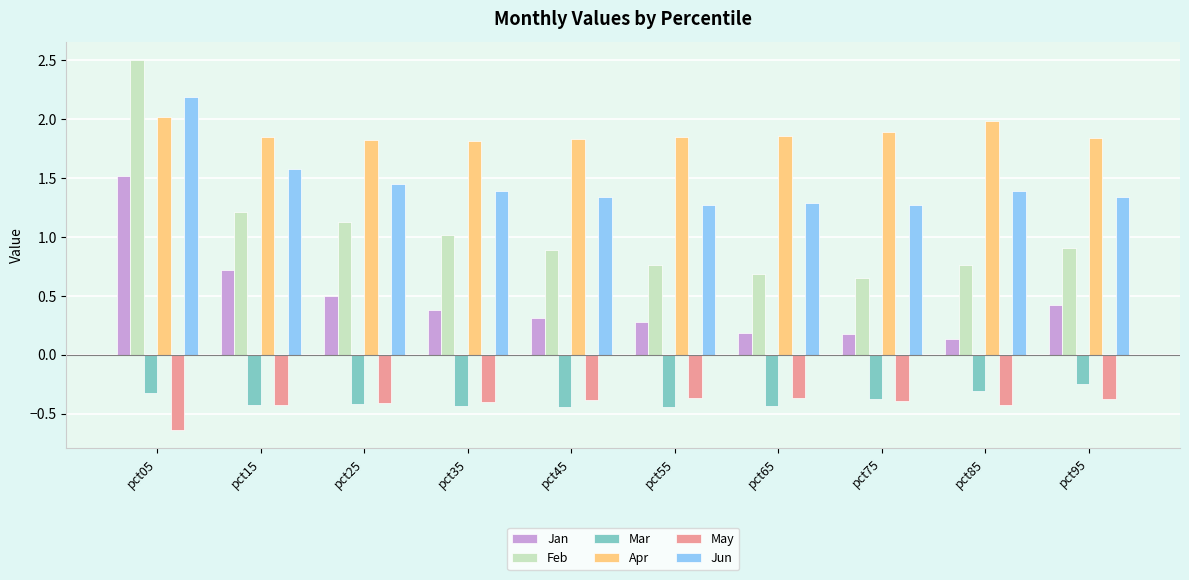

What are all the series names shown in the legend?

Jan, Feb, Mar, Apr, May, Jun